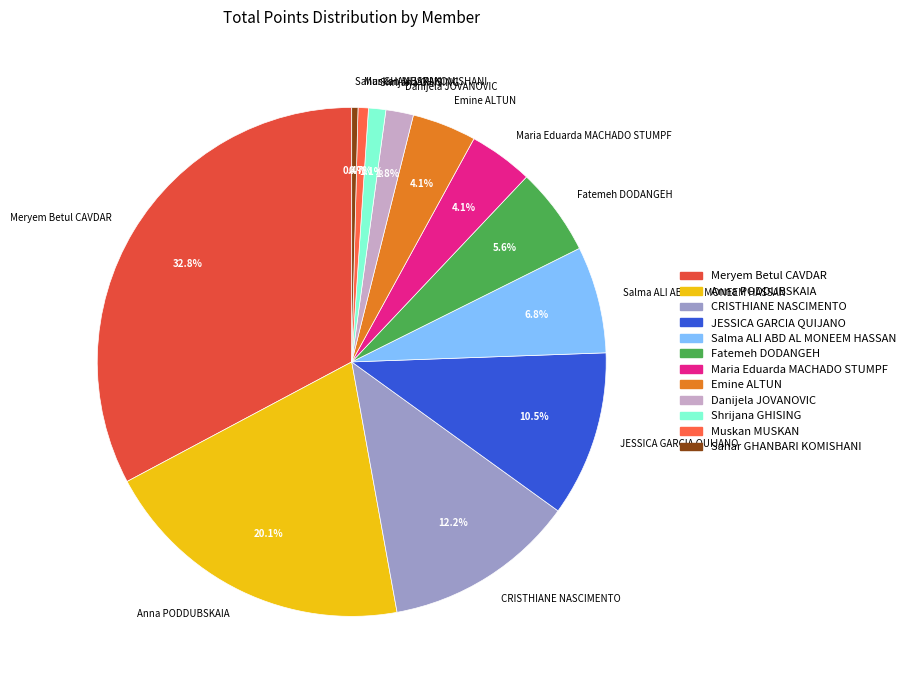

Which slice is the largest?

Meryem Betul CAVDAR